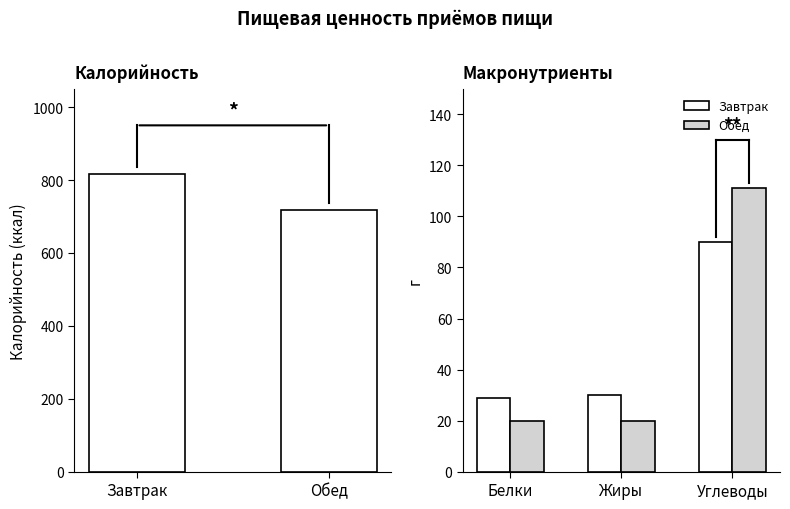

Reading right to left, list all the values displayed in this chart.

Калорийность: 717	816
Белки: 20	29
Жиры: 20	30
Углеводы: 111	90